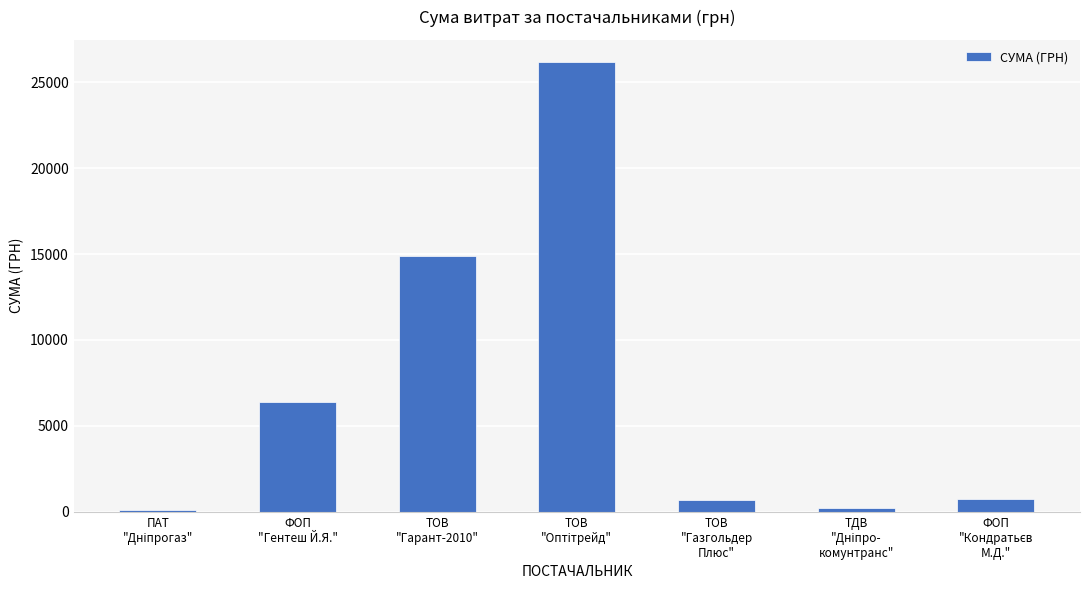

Count the number of data series in this chart.

1